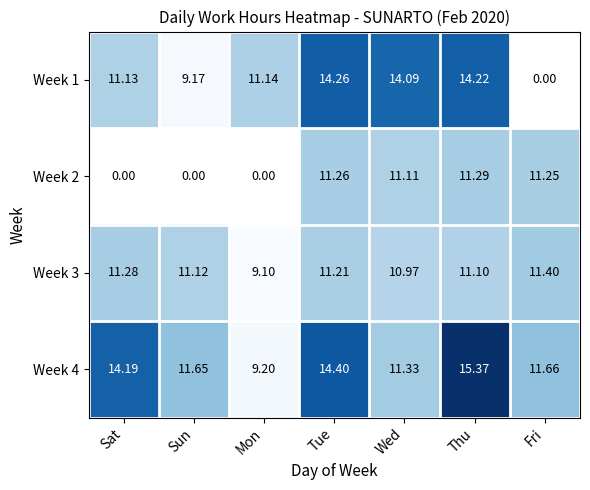

Is the value of Week 1 at Thu greater than the value of Week 4 at Wed?

Yes